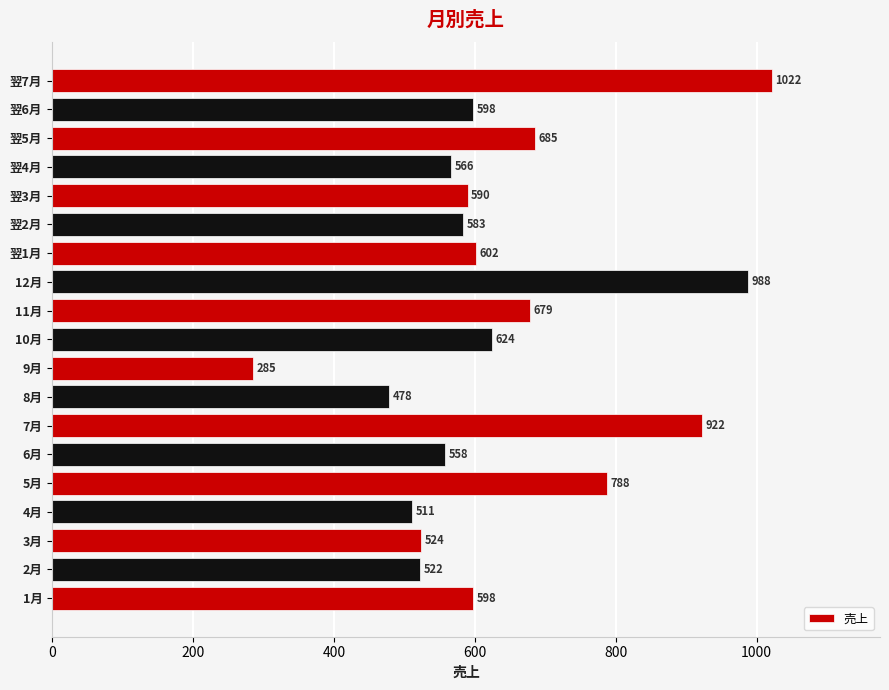

Reading bottom to top, list all the values displayed in this chart.

1月=598	2月=522	3月=524	4月=511	5月=788	6月=558	7月=922	8月=478	9月=285	10月=624	11月=679	12月=988	翌1月=602	翌2月=583	翌3月=590	翌4月=566	翌5月=685	翌6月=598	翌7月=1022